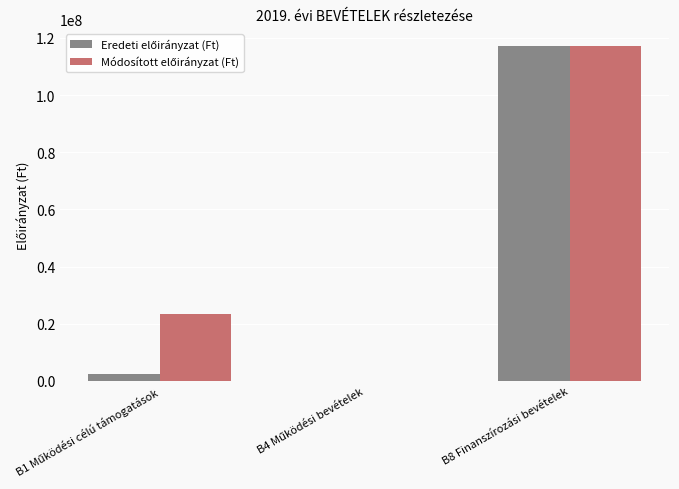

At which category is the sum across all series the highest?

B8 Finanszírozási bevételek